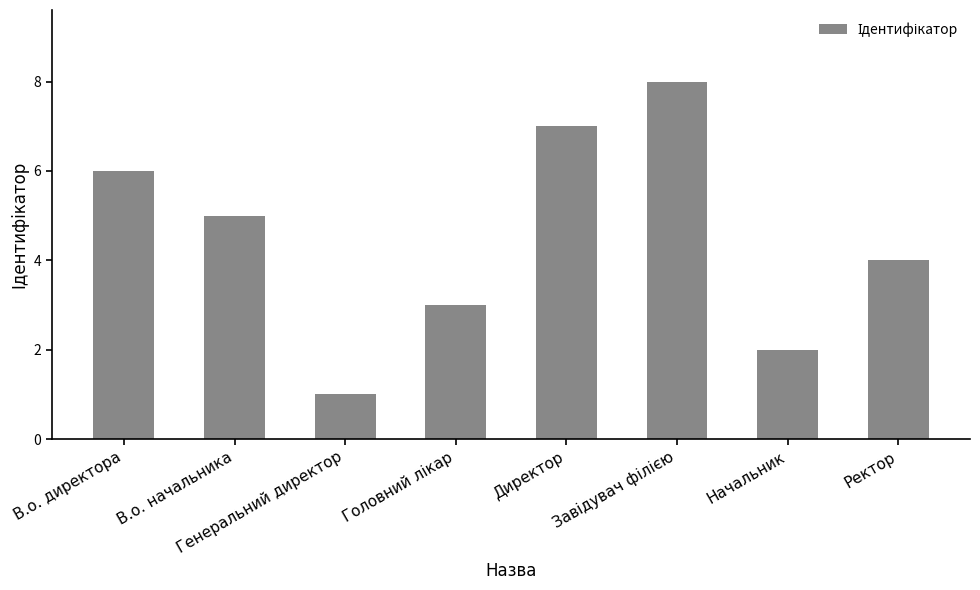

What is the value of the 1st bar from the left?

6